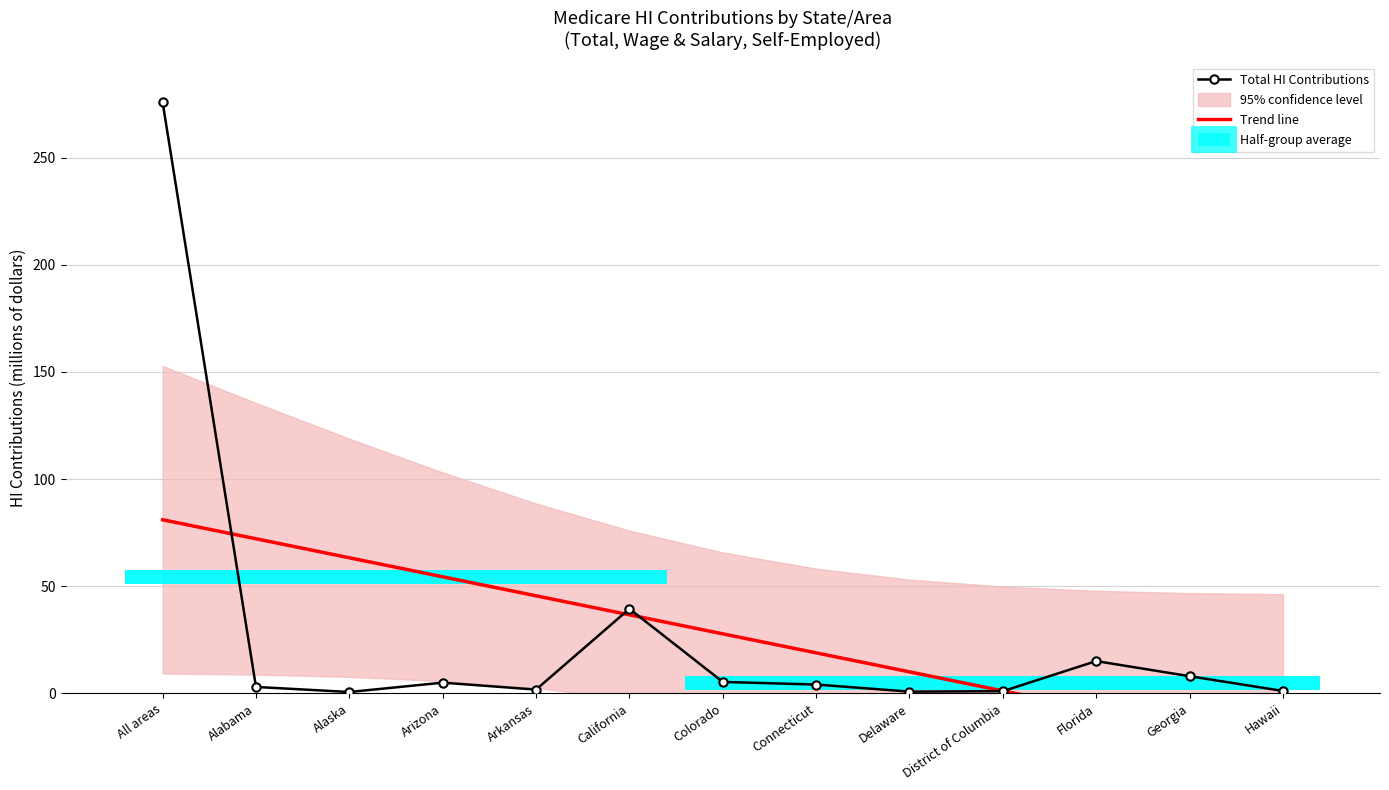

How many values in the Total HI Contributions series are below 4?

6